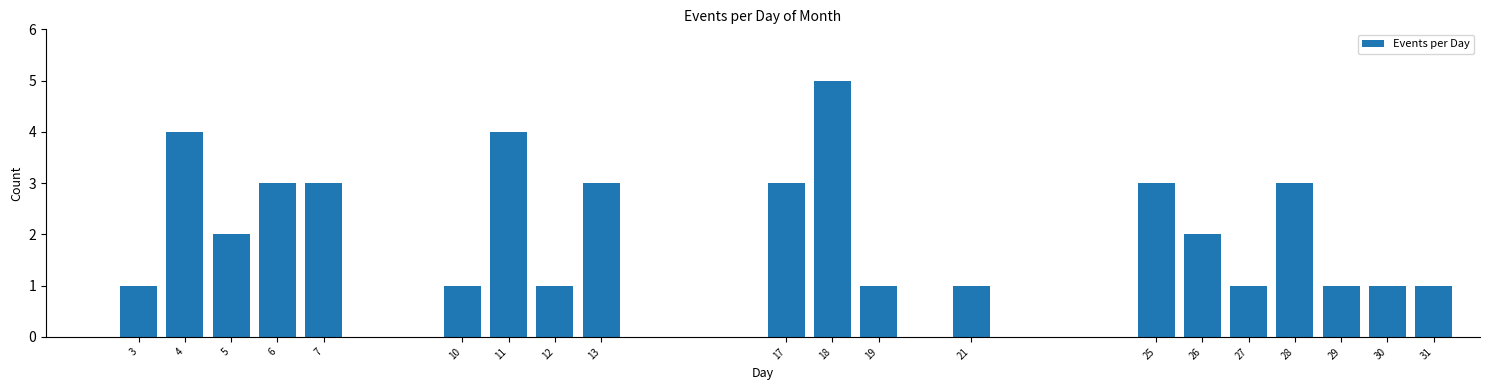

Reading left to right, transcribe all the data shown in this chart.

1	4	2	3	3	1	4	1	3	3	5	1	1	3	2	1	3	1	1	1